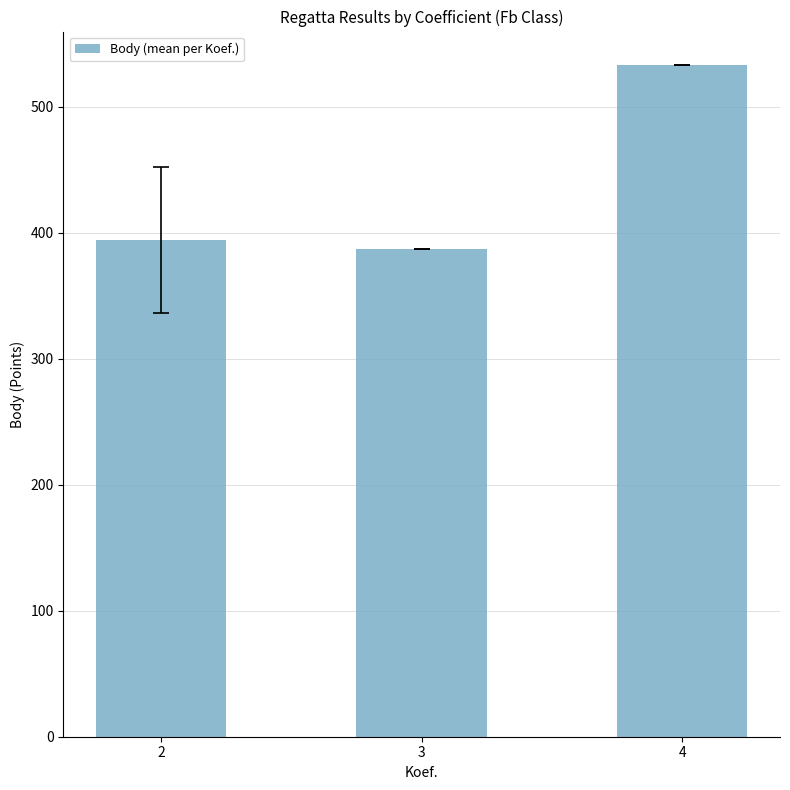

Approximately how many times larger is the value at 3 compared to 2?

1.0